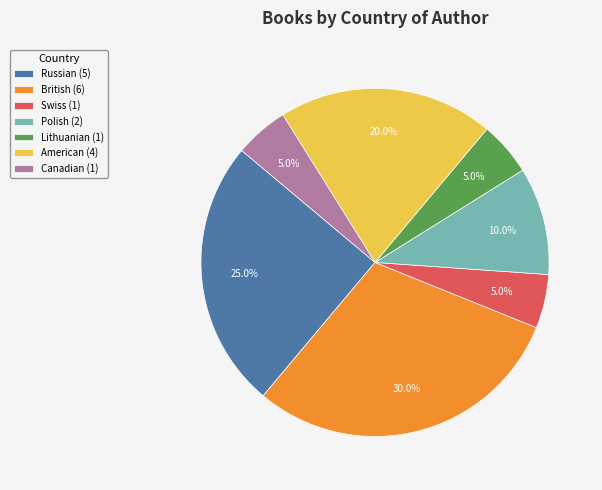

How much of the chart is everything except Canadian?

95.0%